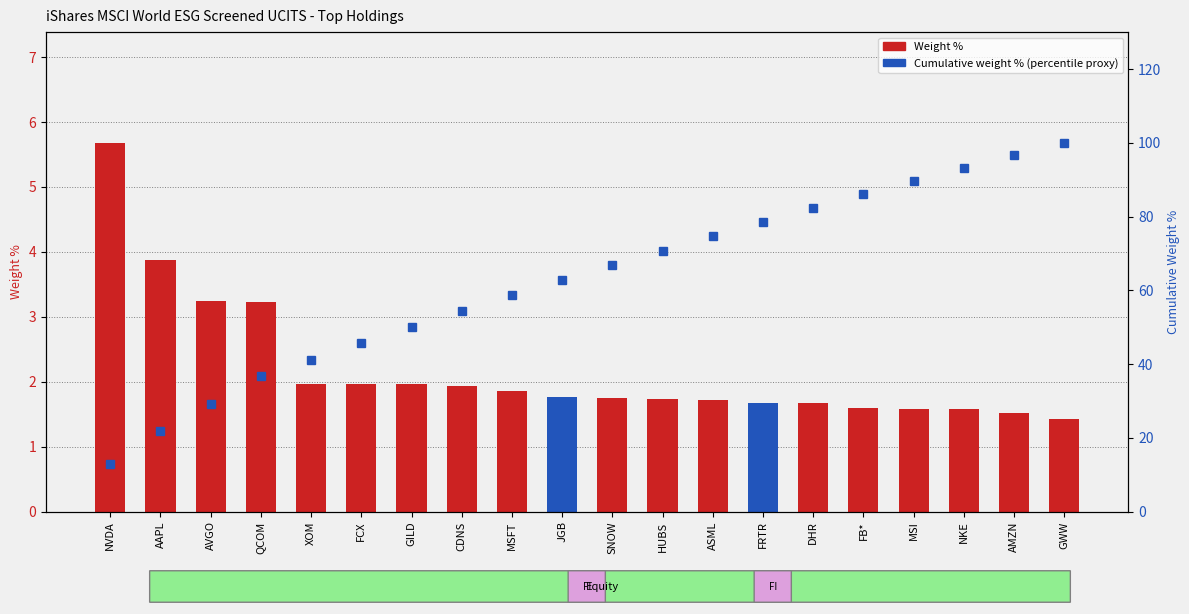

Which series has the largest total across all categories?

Cumulative % (percentile proxy)